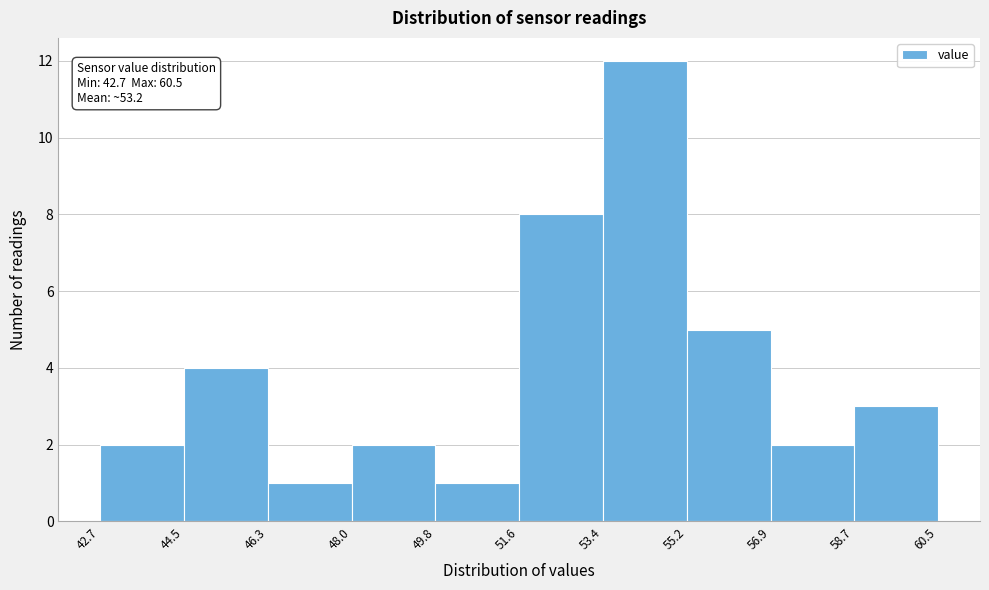

Which range on the x-axis has the tallest bar?

53.4 to 55.2